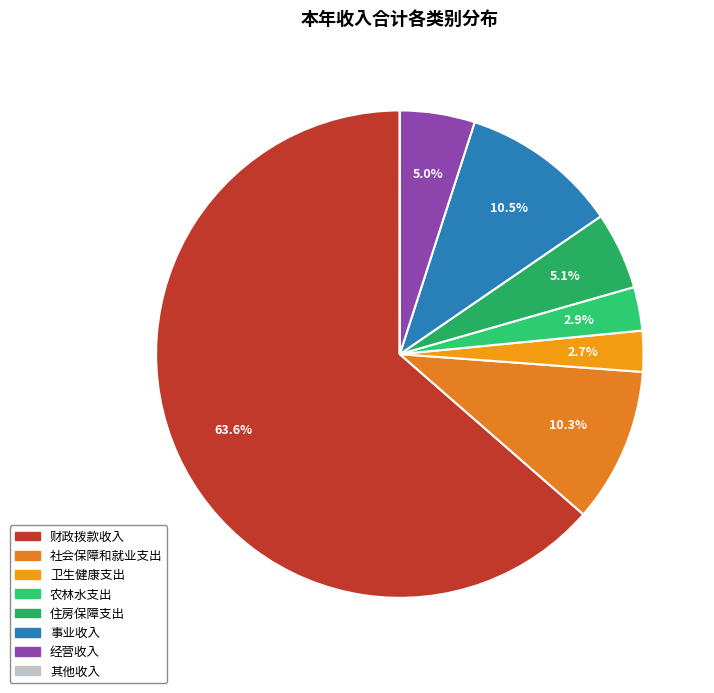

To the nearest percent, what is the difference between the 农林水支出 and 财政拨款收入 slice percentages?

61%